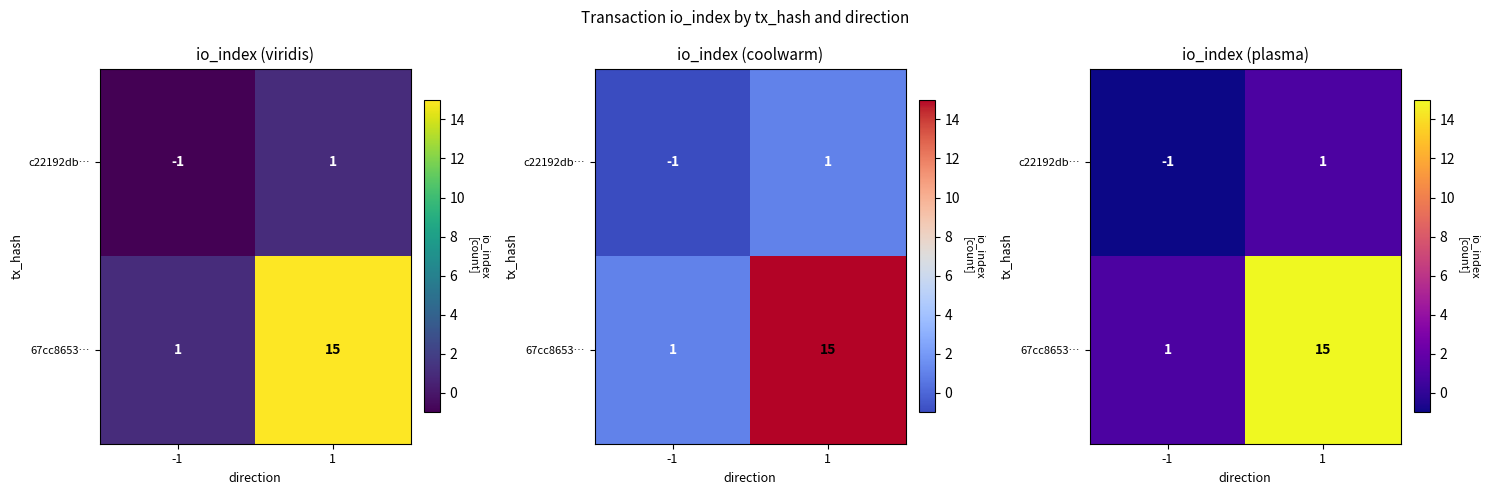

What is the spread (max minus min) of values at 1?

14